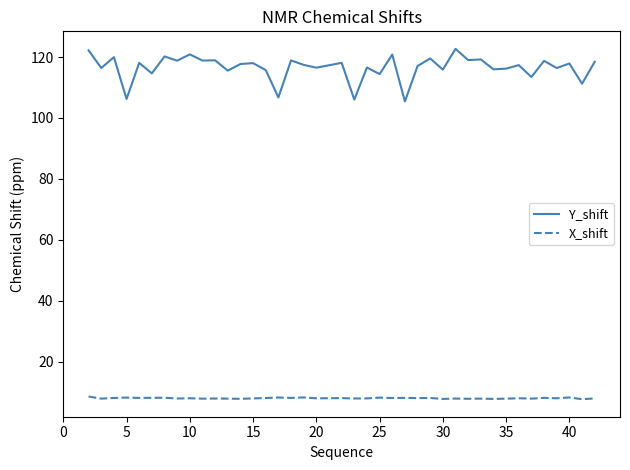

Which series has the widest spread of values?

Y_shift